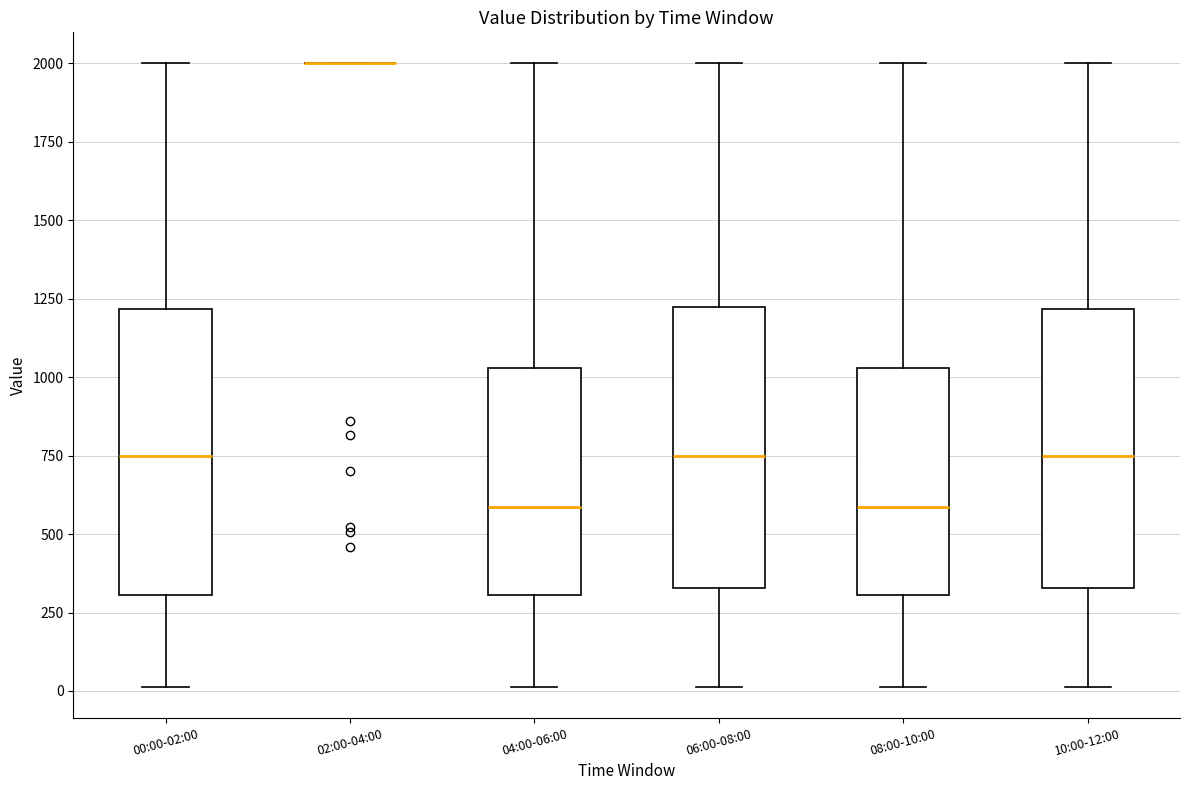

Reading left to right, read every box against the y-axis: the position of its median line, the range the box covers, and the ends of its whiskers. The values are not printed on the chart, so give them approximately, as read against the axis.

00:00-02:00: median 750, box 300 to 1200, whiskers 0 to 2000
02:00-04:00: box collapsed to a line at 2000, whiskers 2000 to 2000
04:00-06:00: median 600, box 300 to 1050, whiskers 0 to 2000
06:00-08:00: median 750, box 350 to 1200, whiskers 0 to 2000
08:00-10:00: median 600, box 300 to 1050, whiskers 0 to 2000
10:00-12:00: median 750, box 350 to 1200, whiskers 0 to 2000